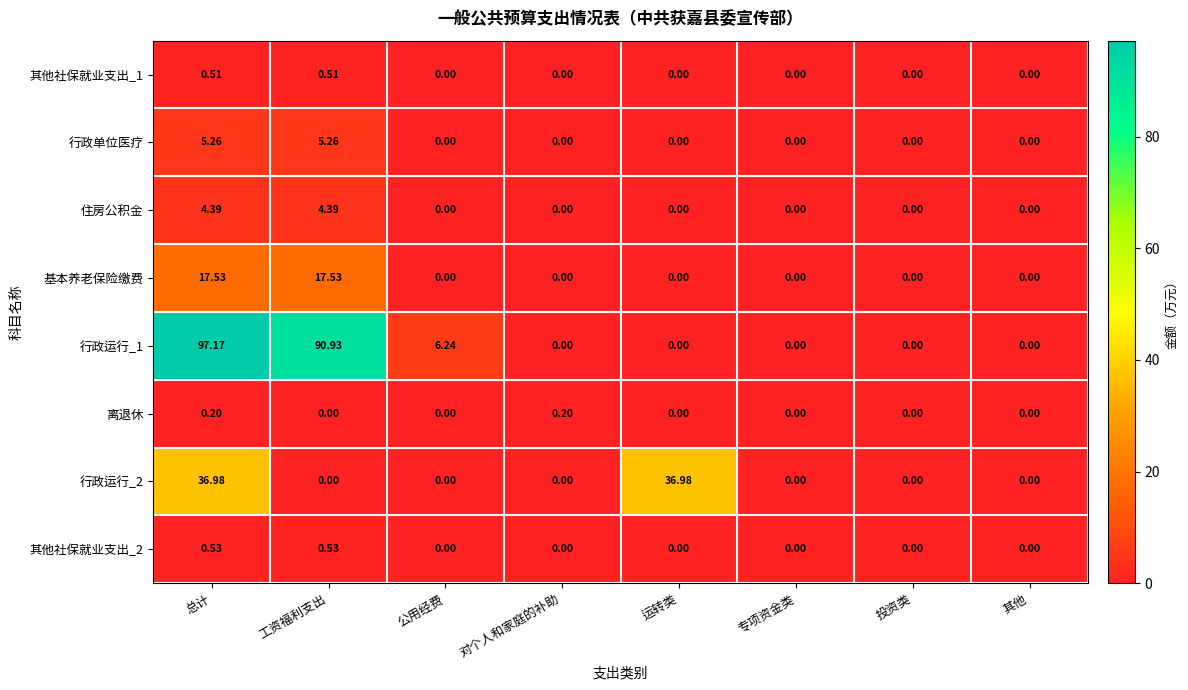

At which category is the sum across all series the highest?

总计